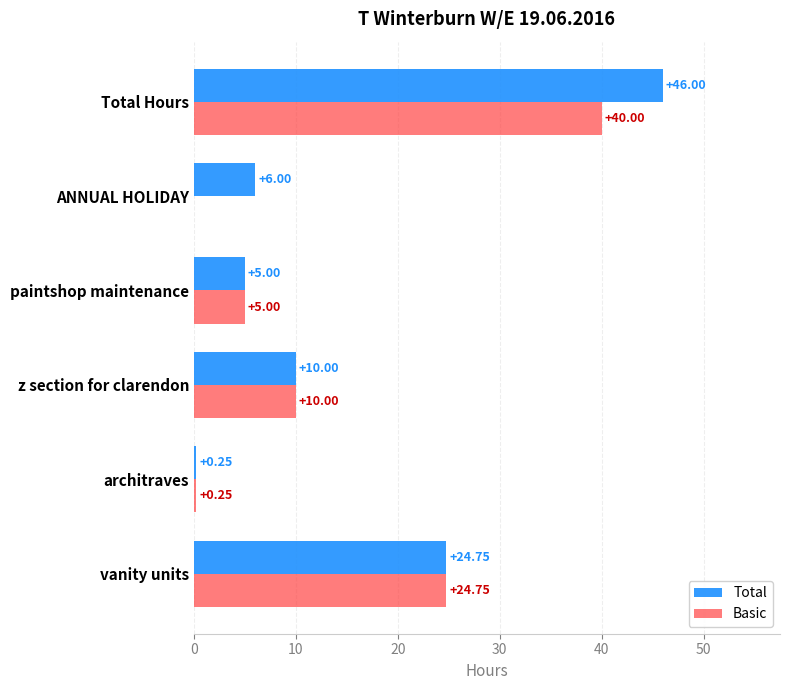

Between architraves and Total Hours, which series saw the biggest shift?

Total